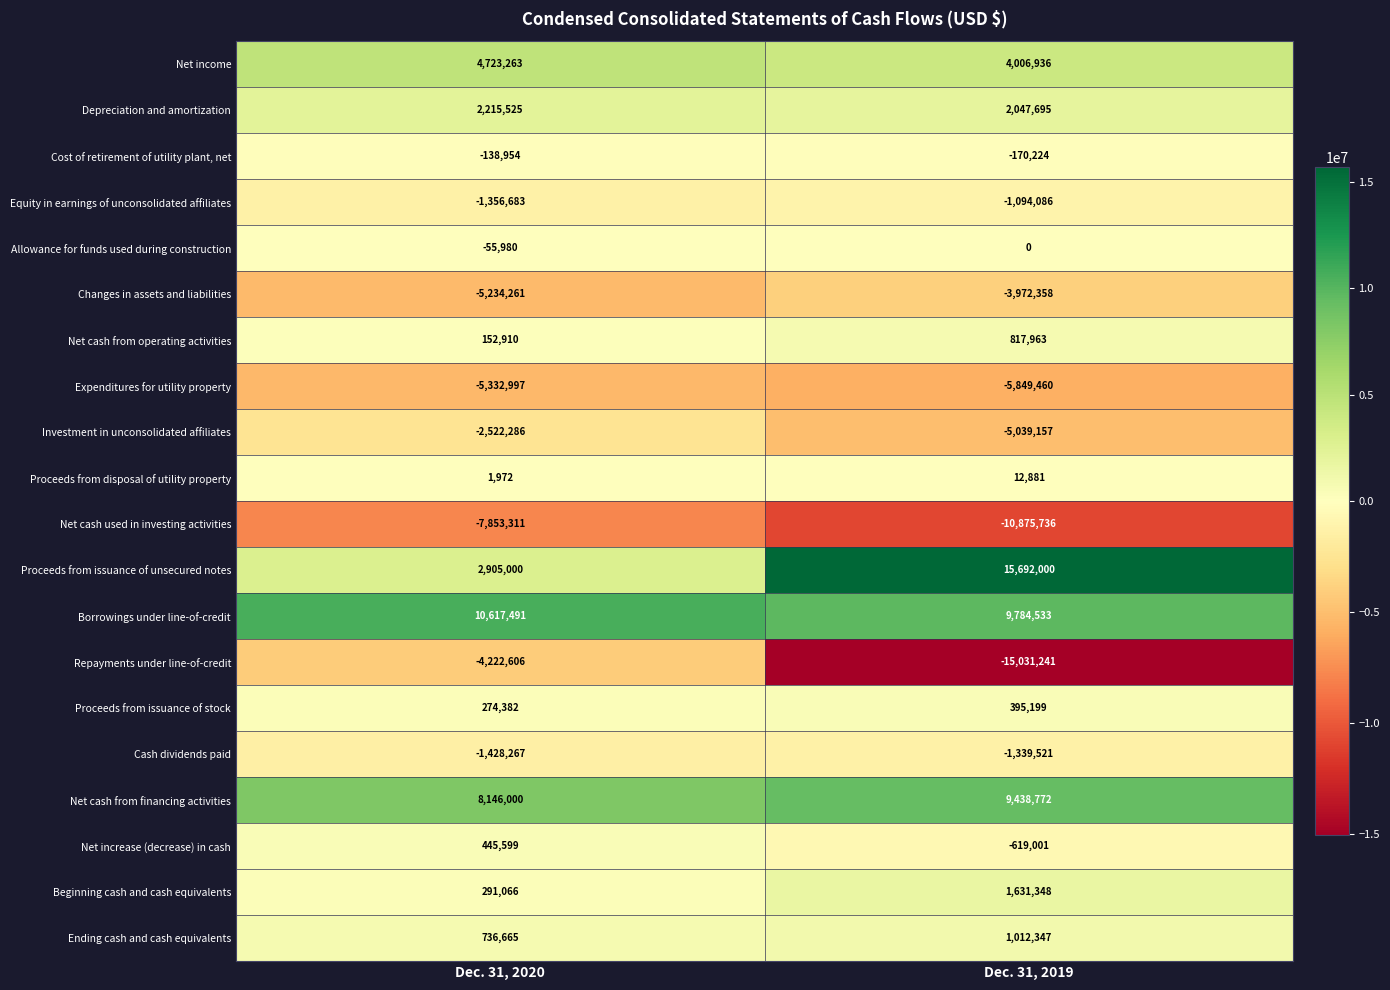

Where is Repayments under line-of-credit nearest to the value -9626923?

Dec. 31, 2020